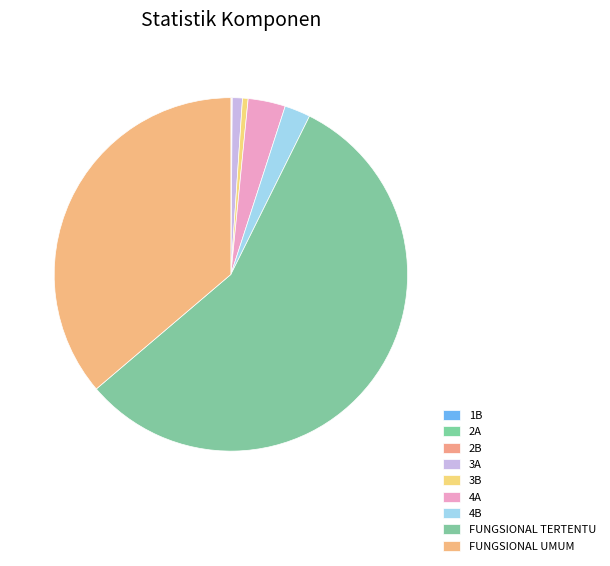

How much of the chart is everything except 1B?

100.0%